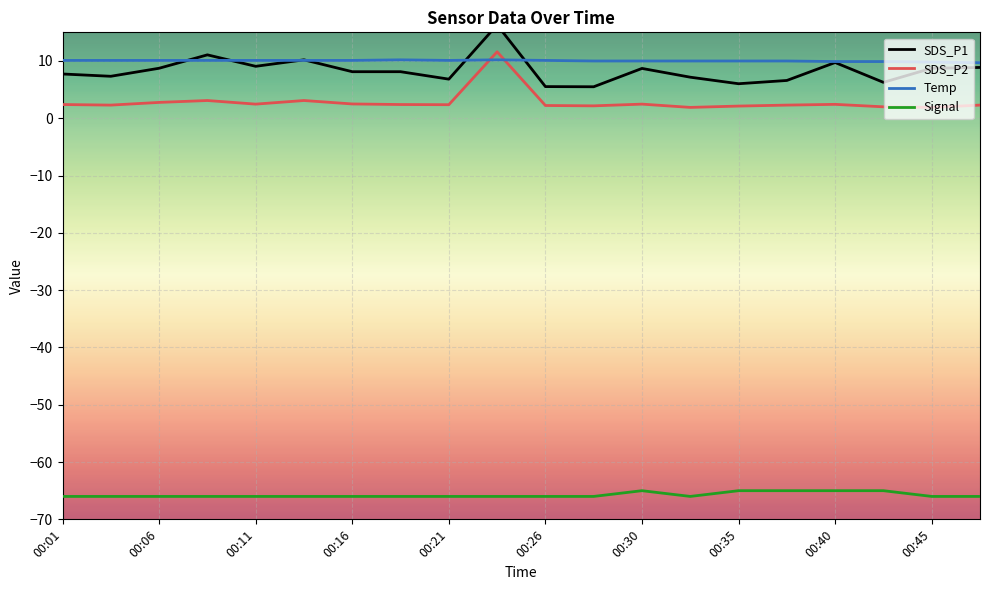

What is the highest value of the Temp series?

10.2